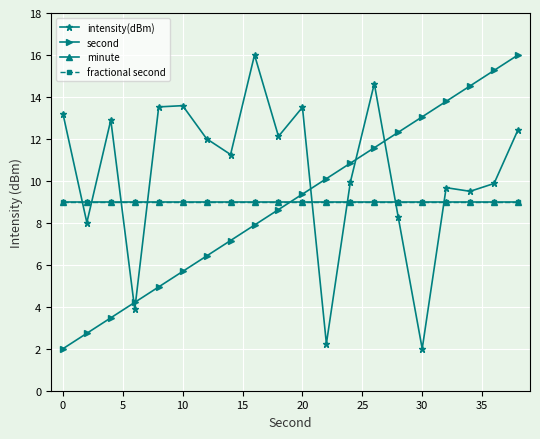

Which series has the largest total across all categories?

intensity(dBm)